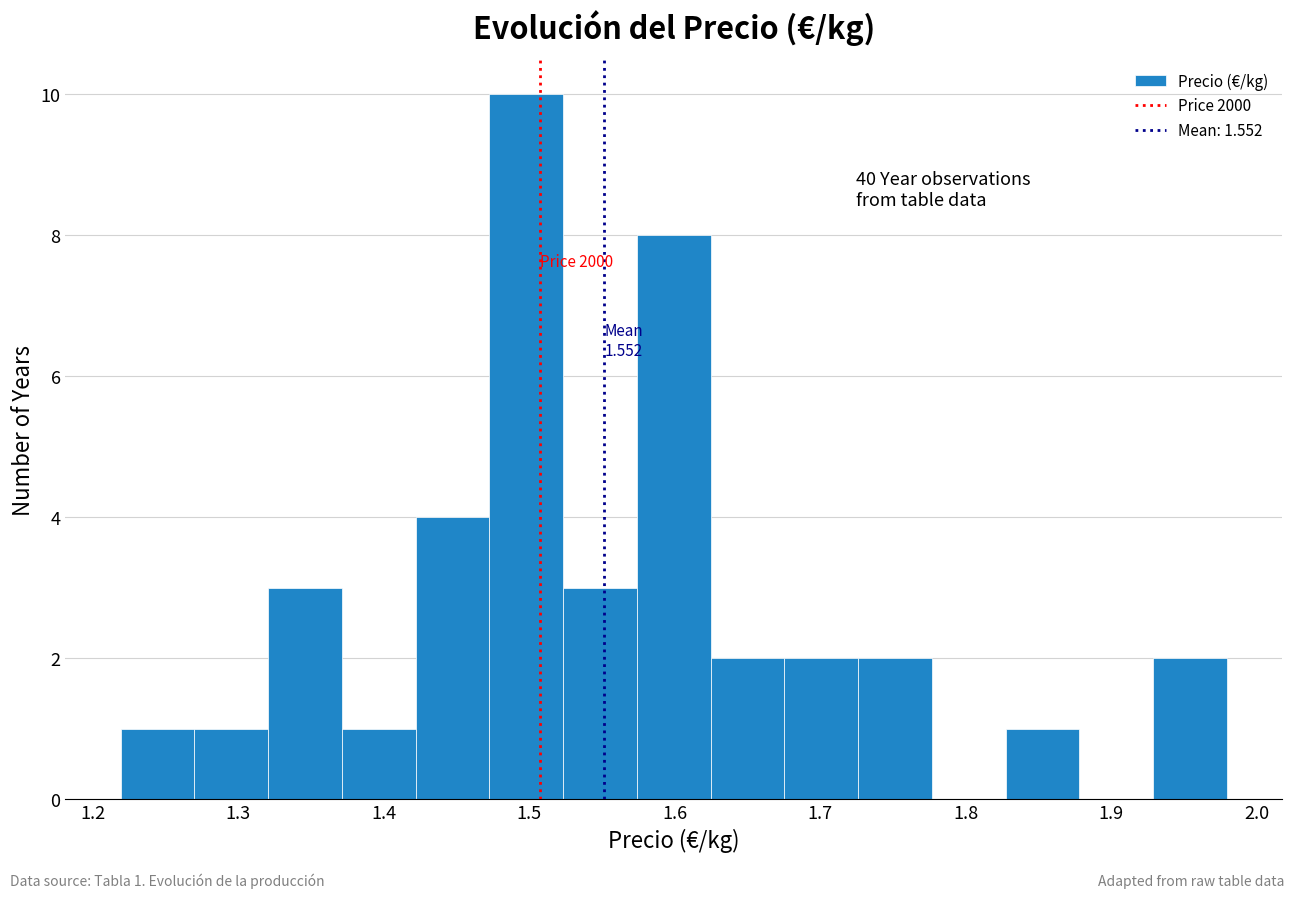

Which range on the x-axis has the tallest bar?

1.47 to 1.52